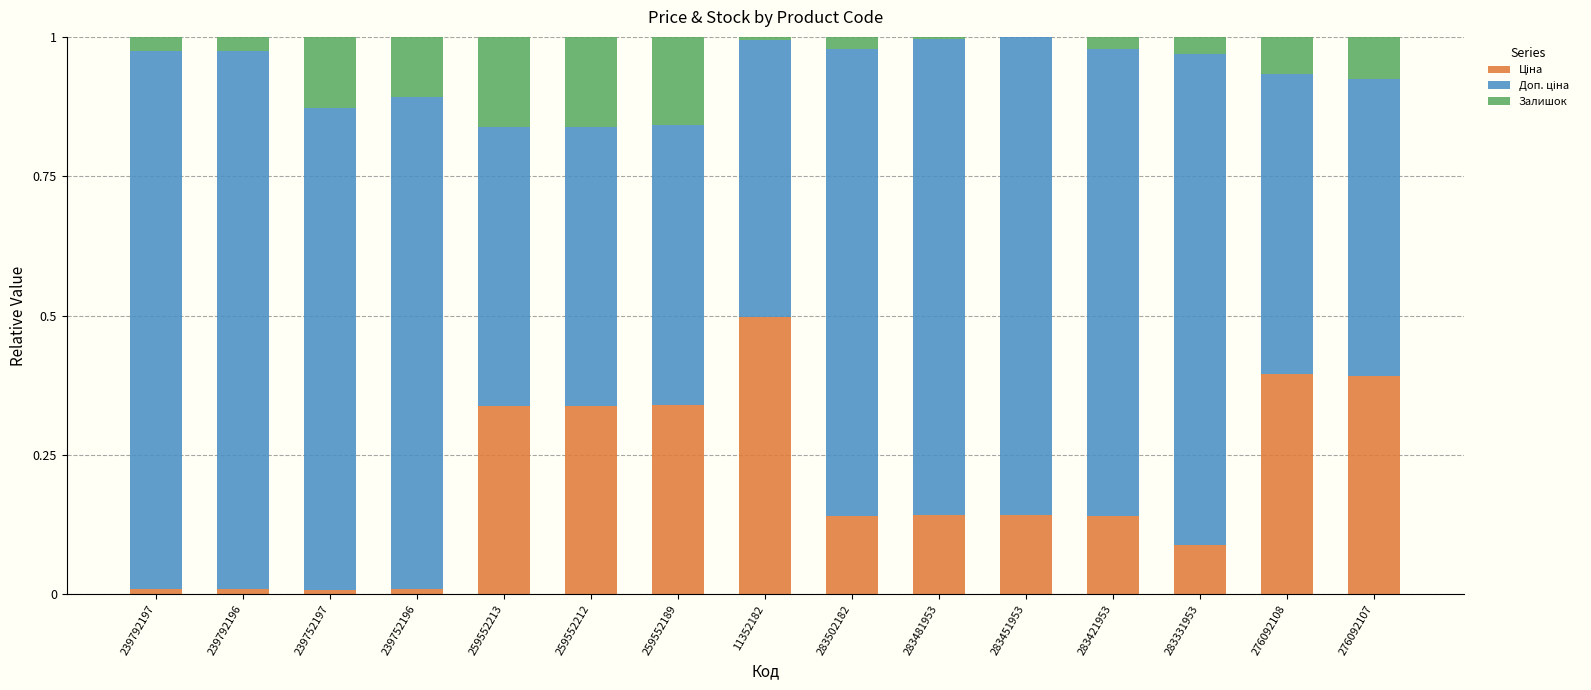

Are the bars horizontal?

No